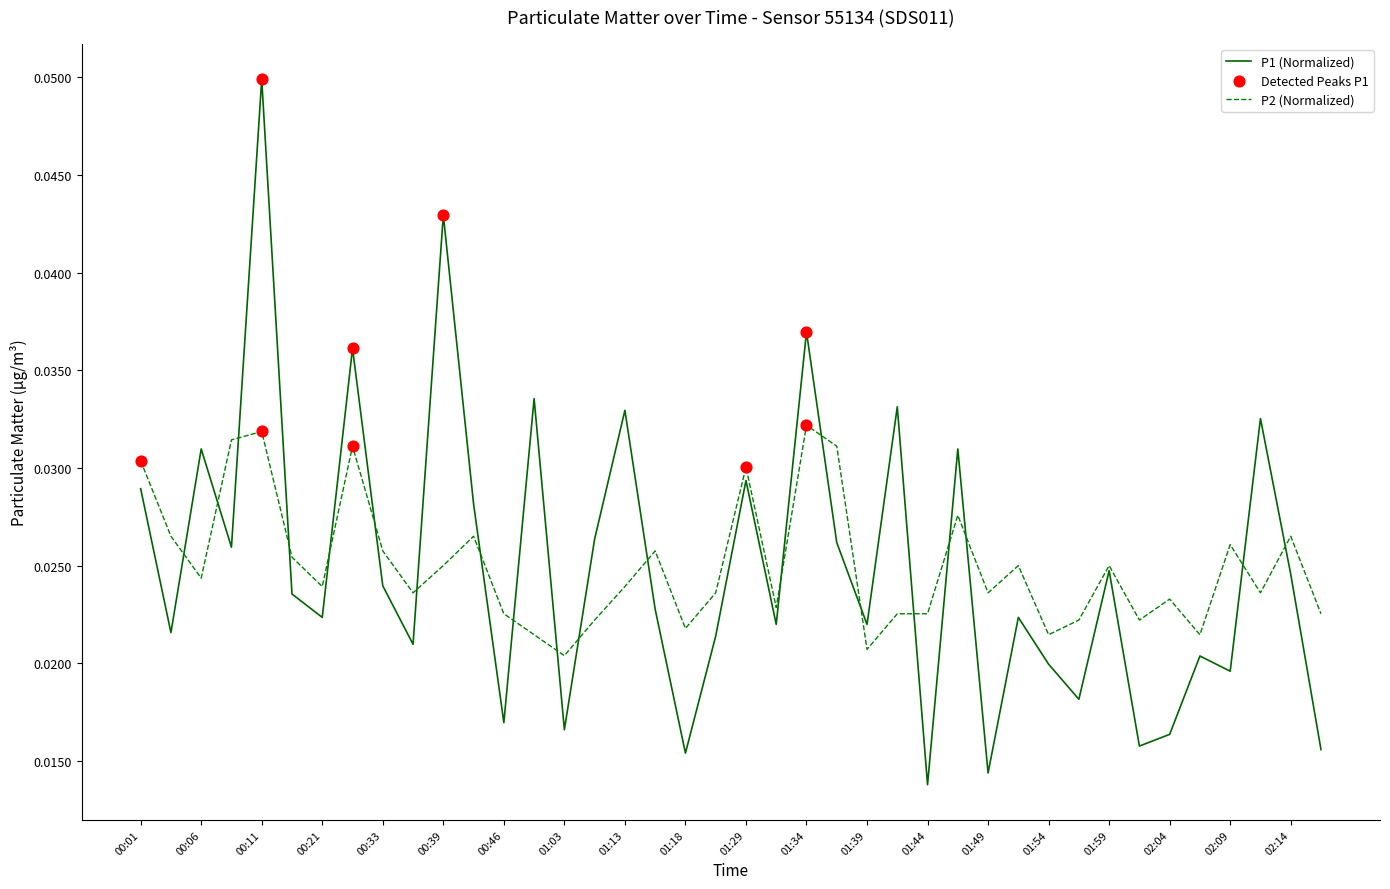

Which series has the largest range (max minus min)?

P1 (Normalized)